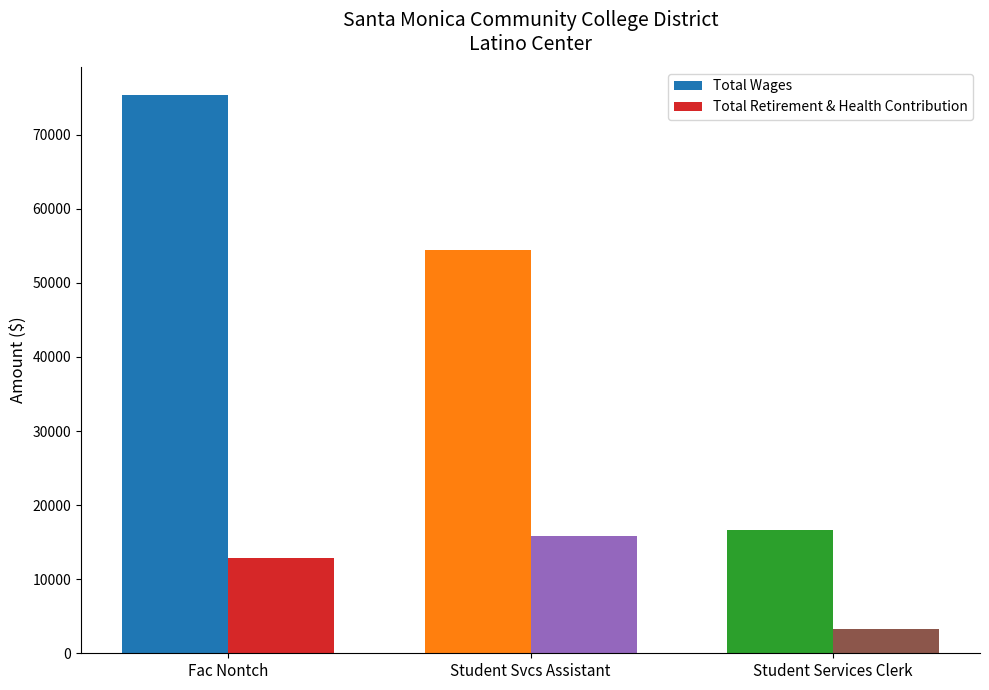

At which category does the chart reach its minimum across all series?

Student Services Clerk